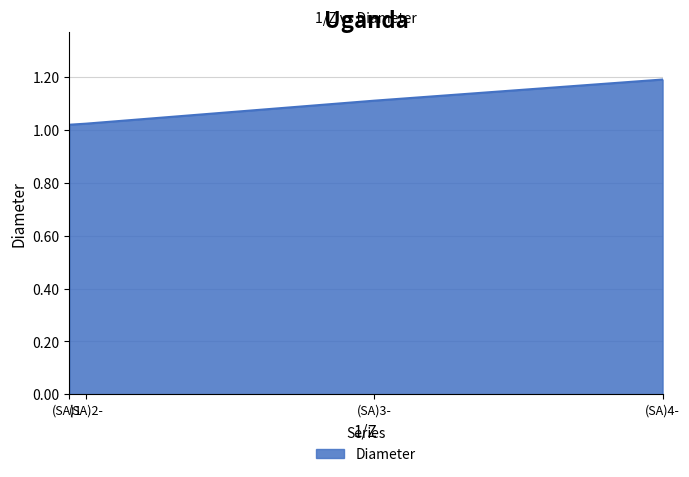

What is the maximum value shown in the chart?

1.2